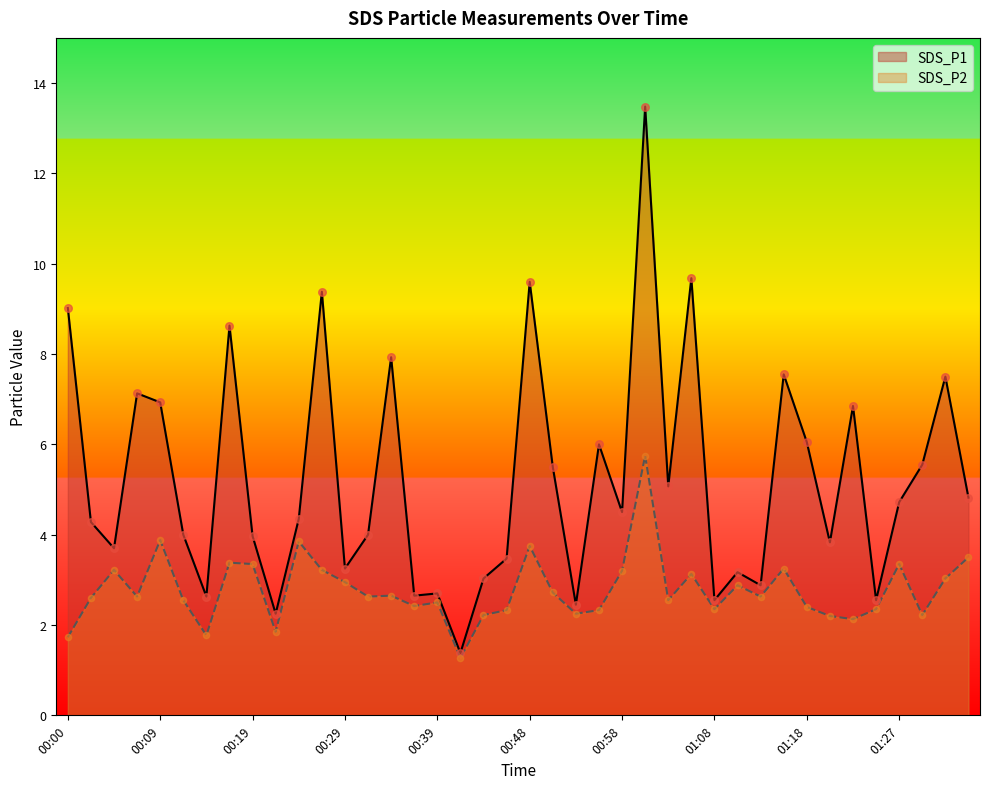

Which series has the widest spread of Y values?

SDS_P1